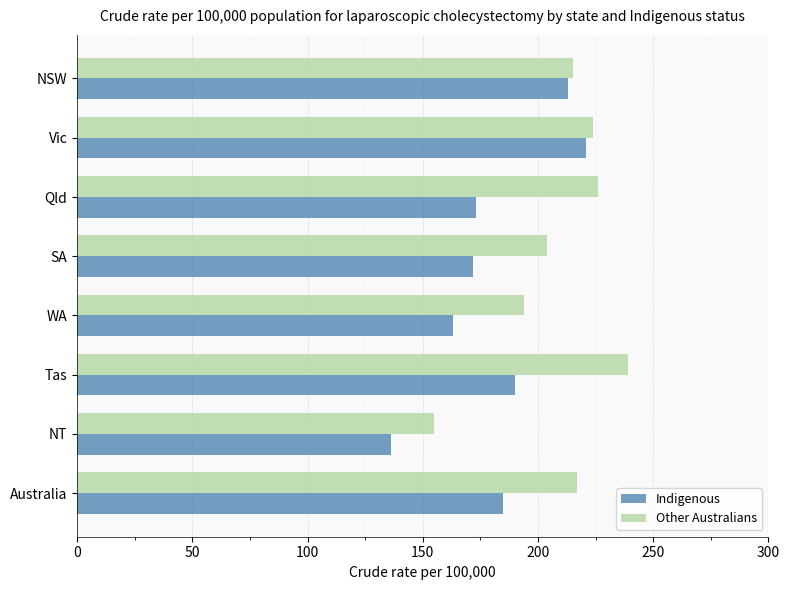

What is the lowest value of the Indigenous series?

136